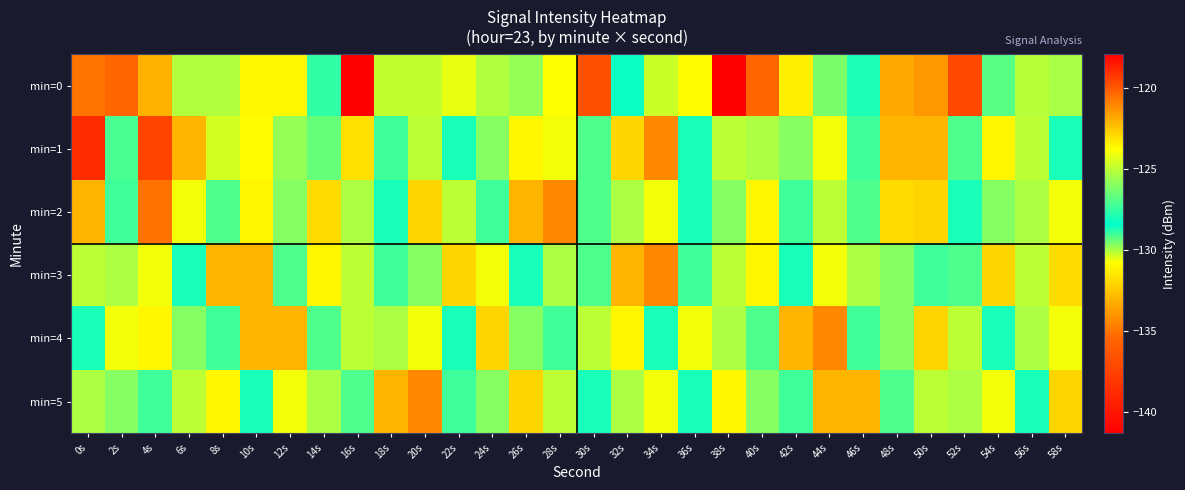

What is the total value across all series at 28s?

-752.8